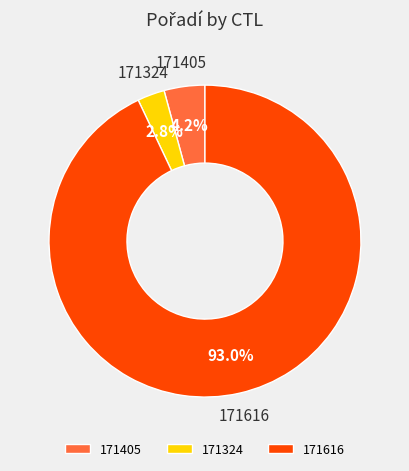

How many slices are in this pie chart?

3